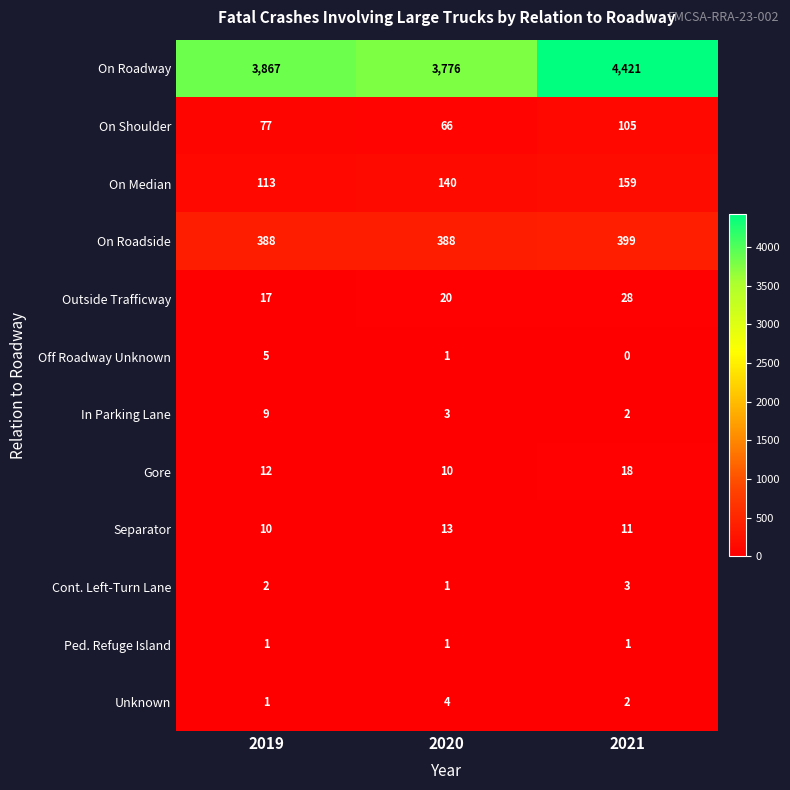

What is the sum of all On Shoulder values?

248